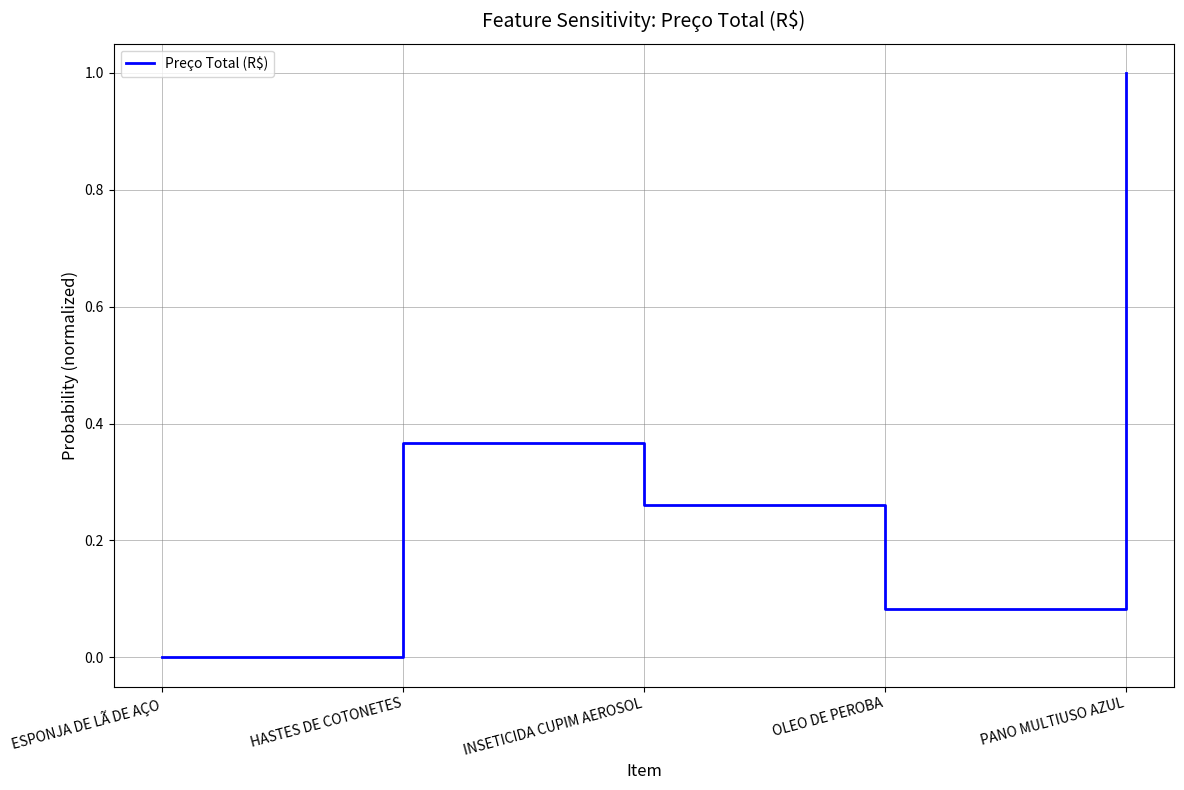

Does the chart display data point markers on the line(s)?

No